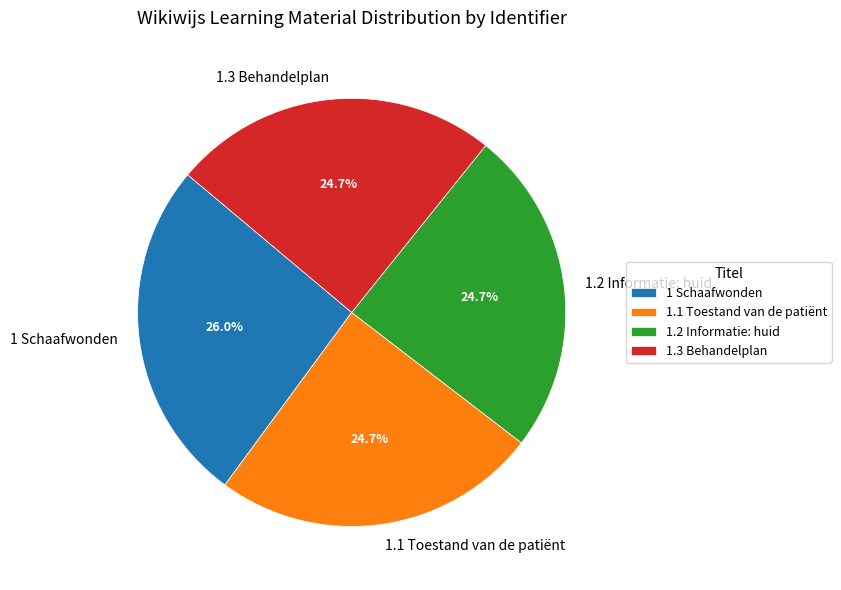

Does 1 Schaafwonden account for over 50% of the chart?

No